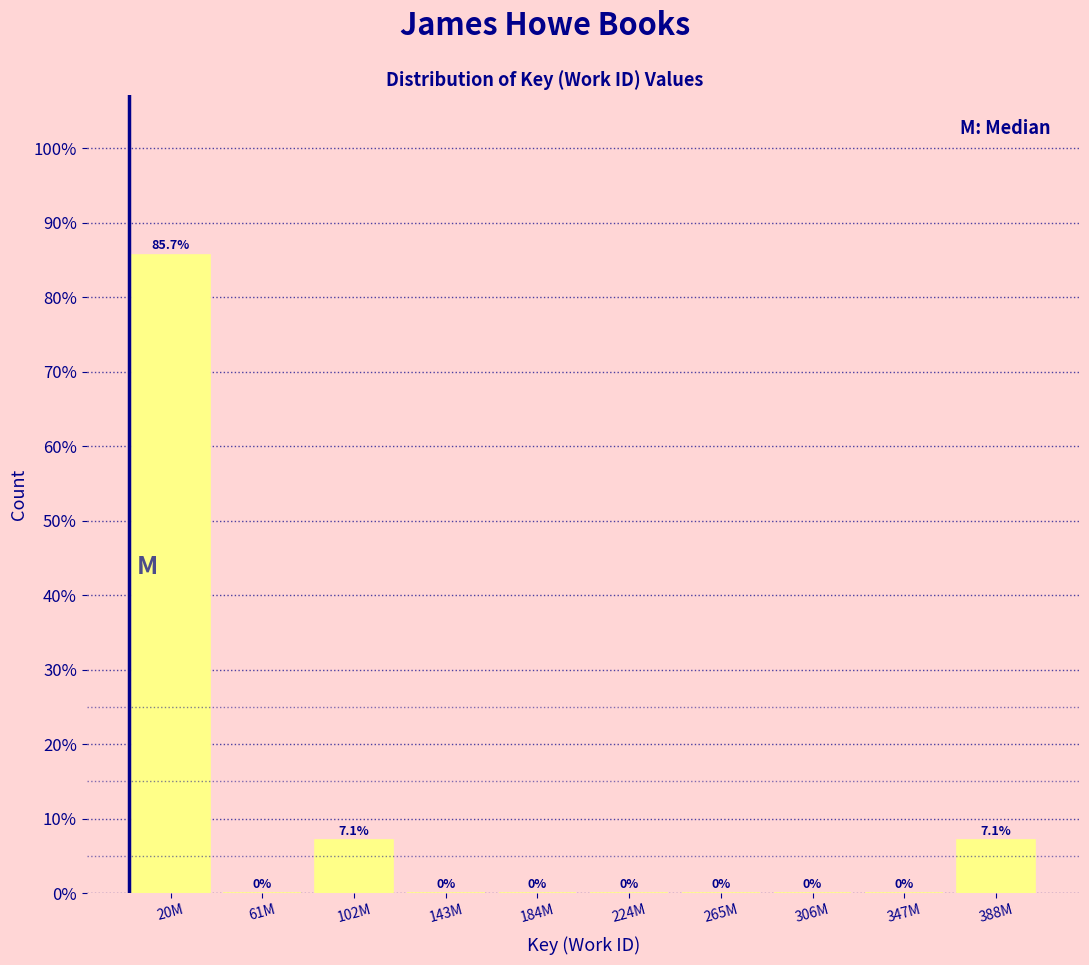

Reading left to right, transcribe all the data shown in this chart.

20M=85.7	61M=0.0	102M=7.1	143M=0.0	184M=0.0	224M=0.0	265M=0.0	306M=0.0	347M=0.0	388M=7.1